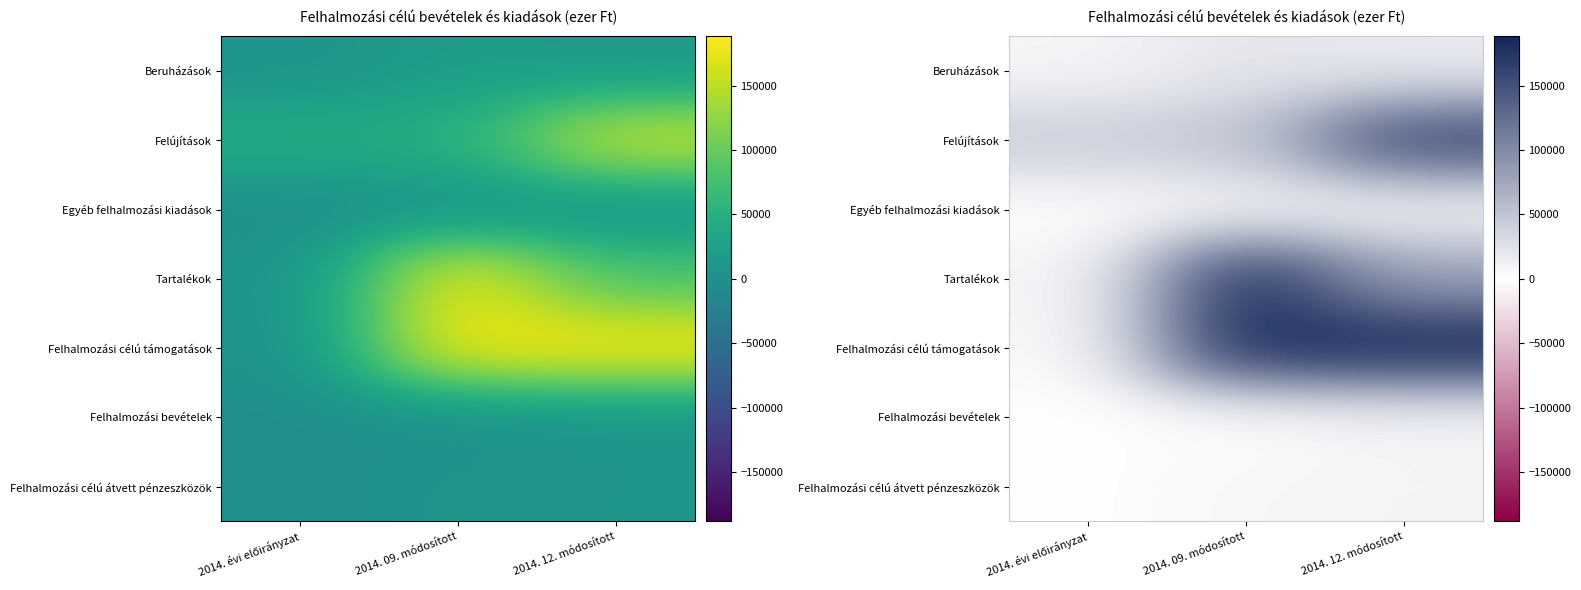

Which category has the highest value in the Felhalmozási célú támogatások series?

2014. 12. módosított